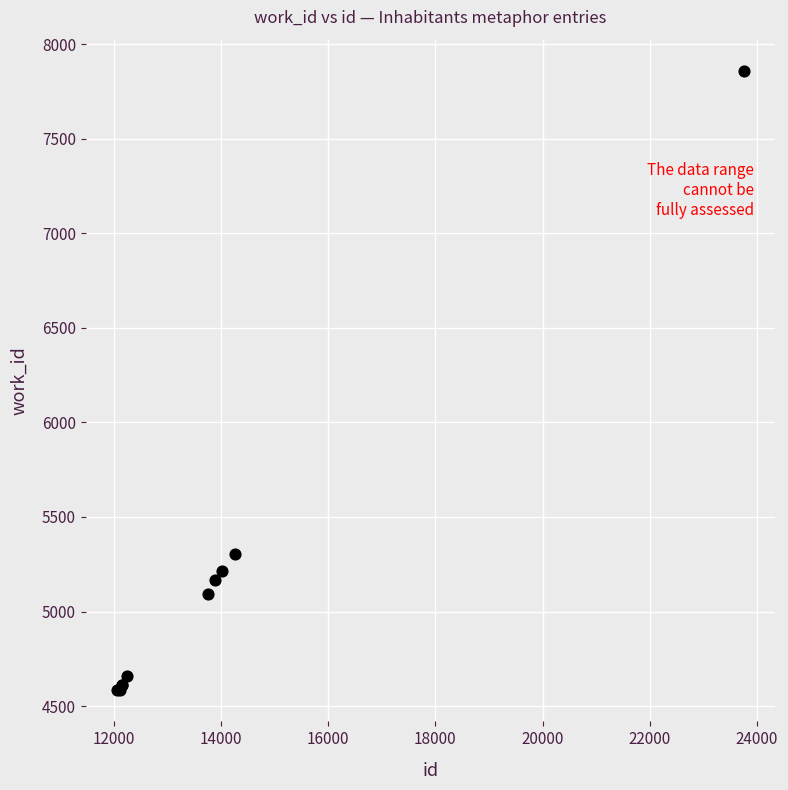

What Y value in the scatter plot is closest to 6221?

5302